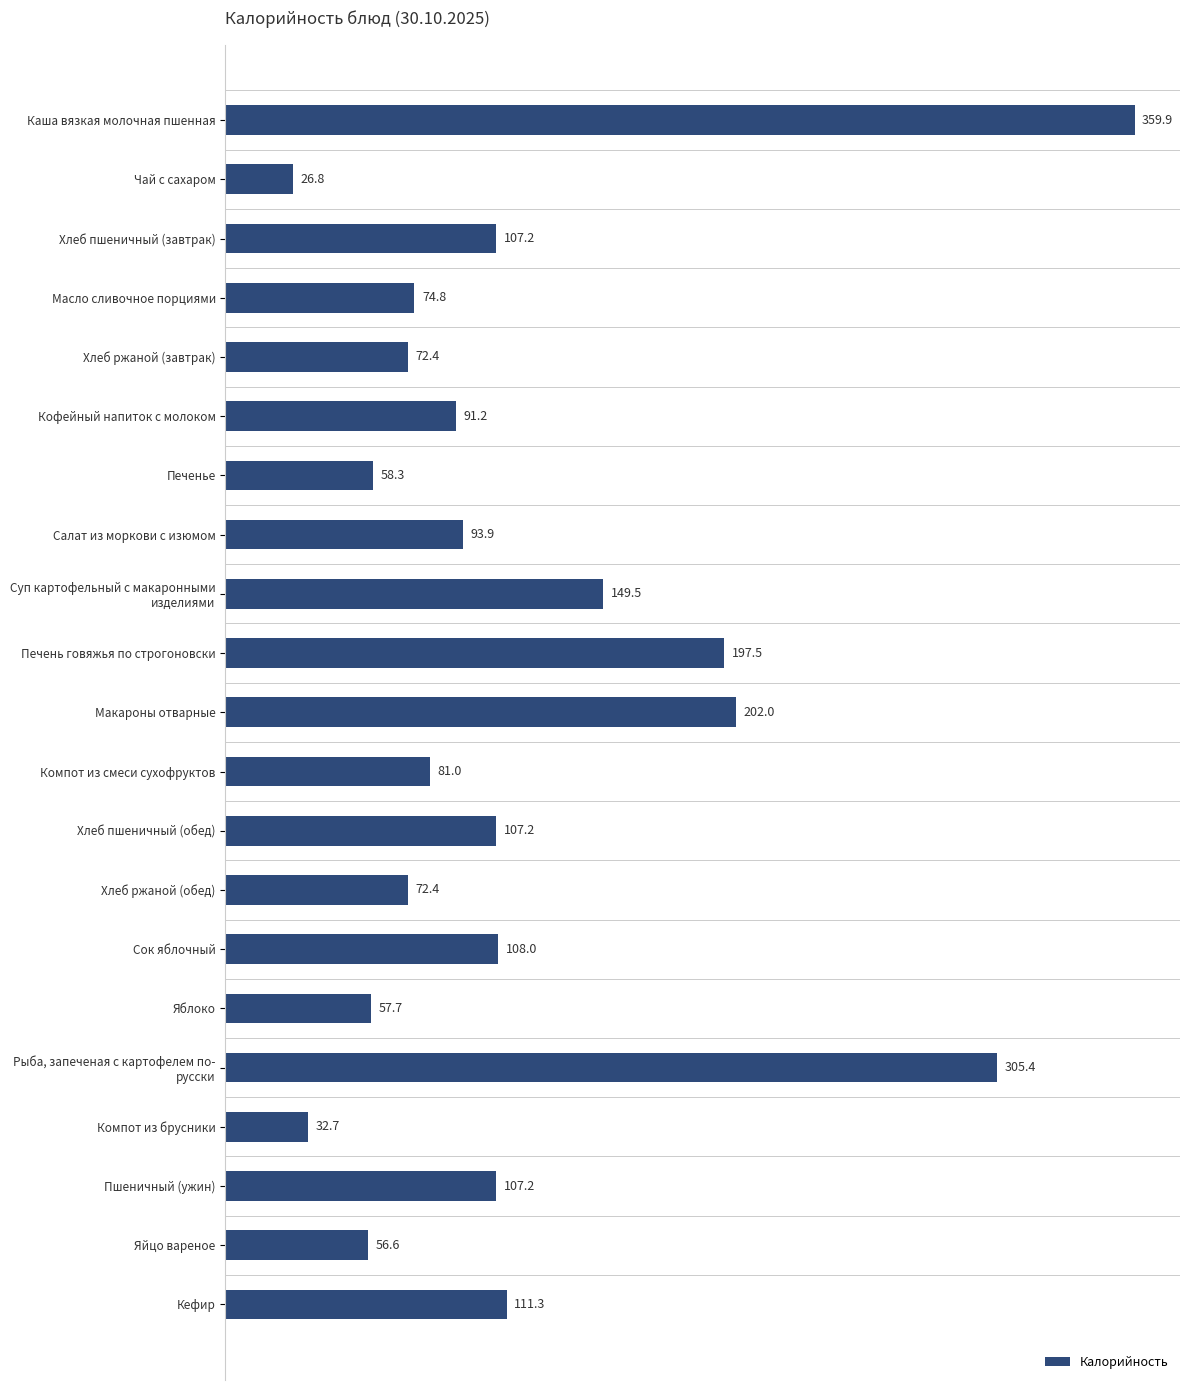

What is the greatest value displayed?

359.9